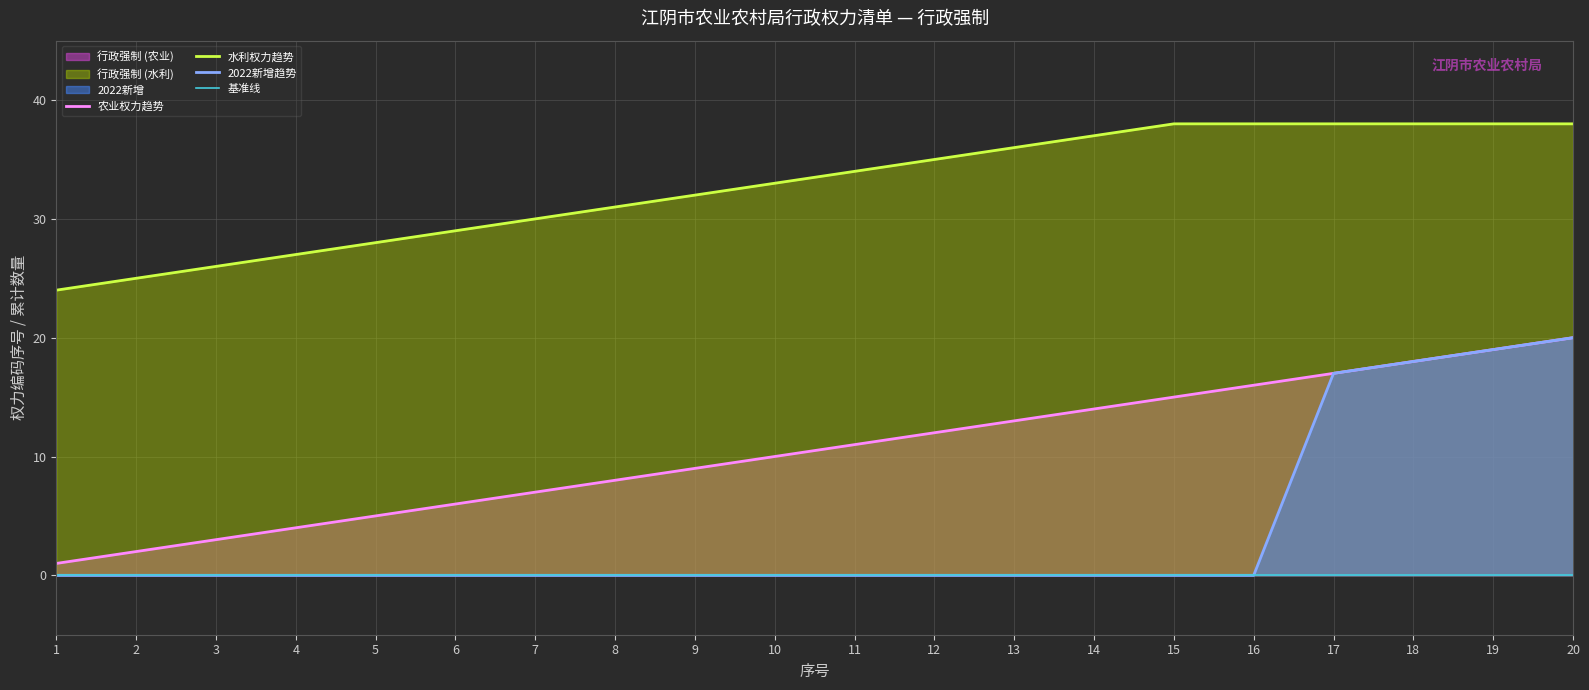

What is the sum of all 2022新增 values?

74